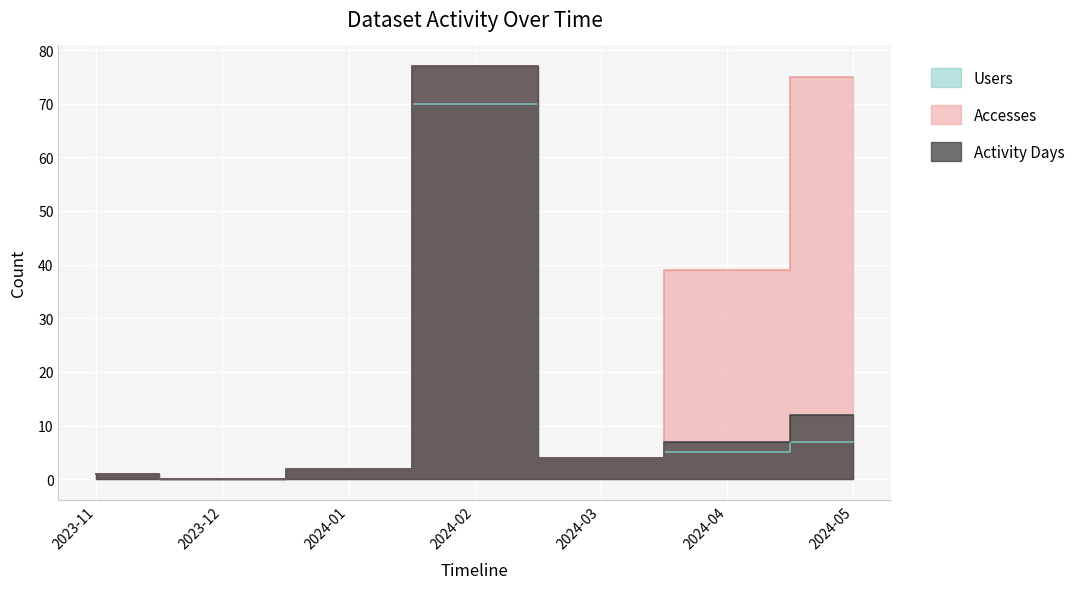

Where is the first local maximum for Accesses?

2024-02